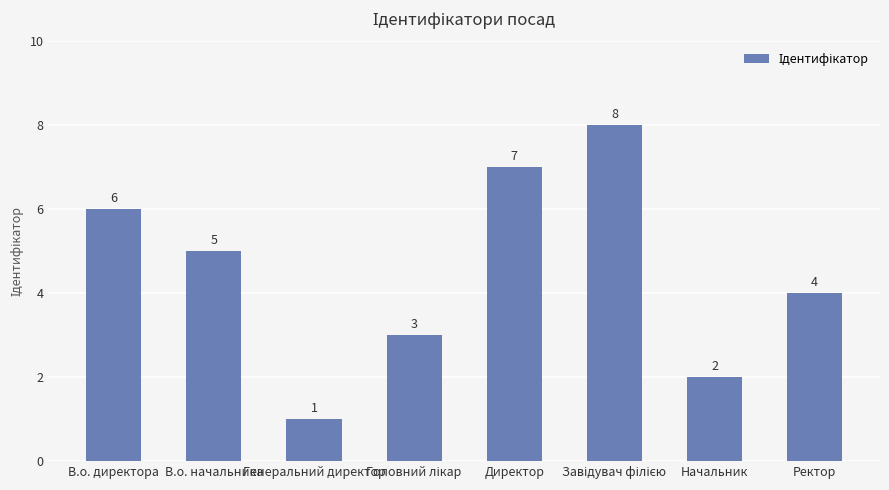

The chart shows a value of 6 at В.о. директора. True or false?

True